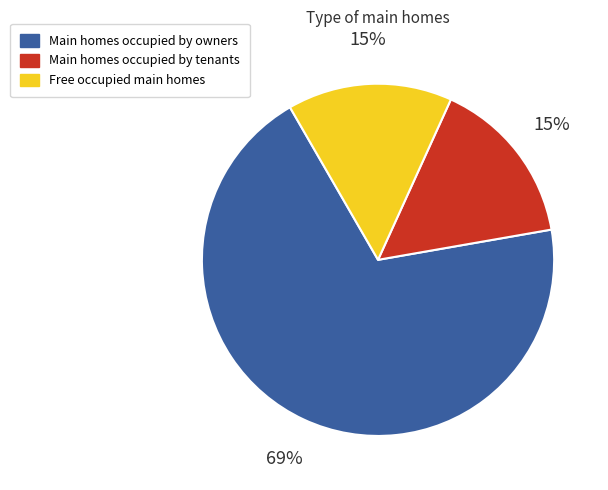

Is there any slice that represents more than half of the pie?

Yes